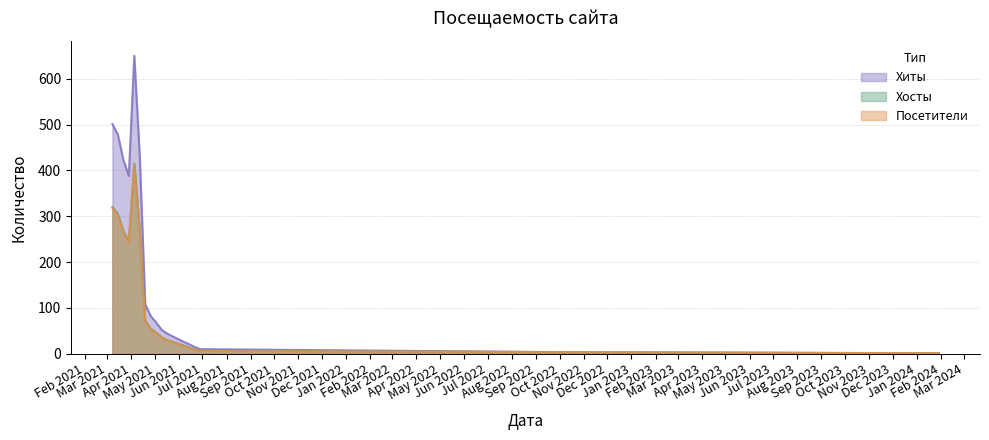

What is the sum of the Хосты values at 2021-05-10 and 2021-05-24?

65